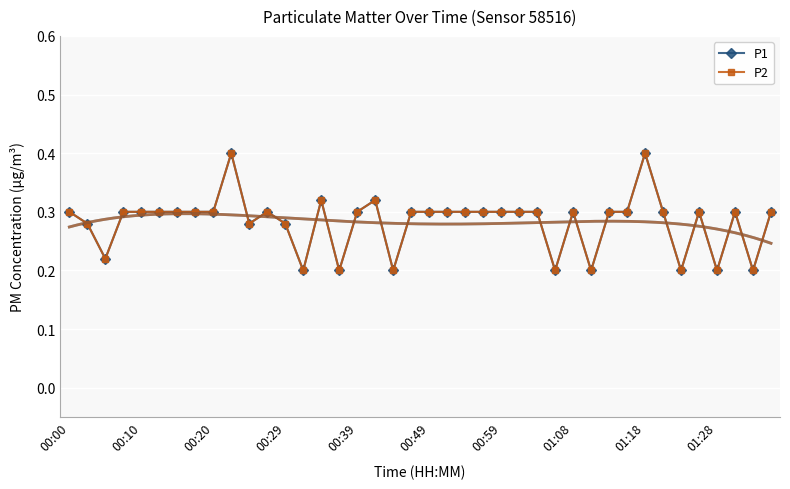

How many lines are shown in the chart?

2